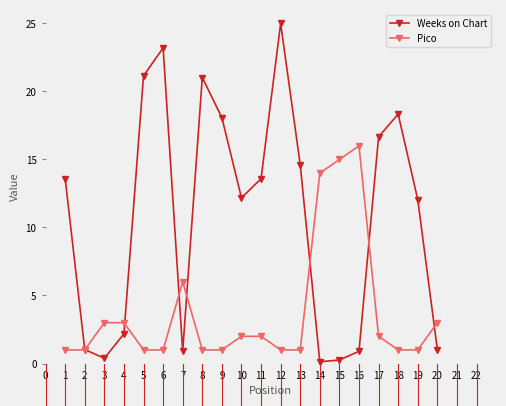

What is the value of the Pico point at the 9th from the left?

1.0